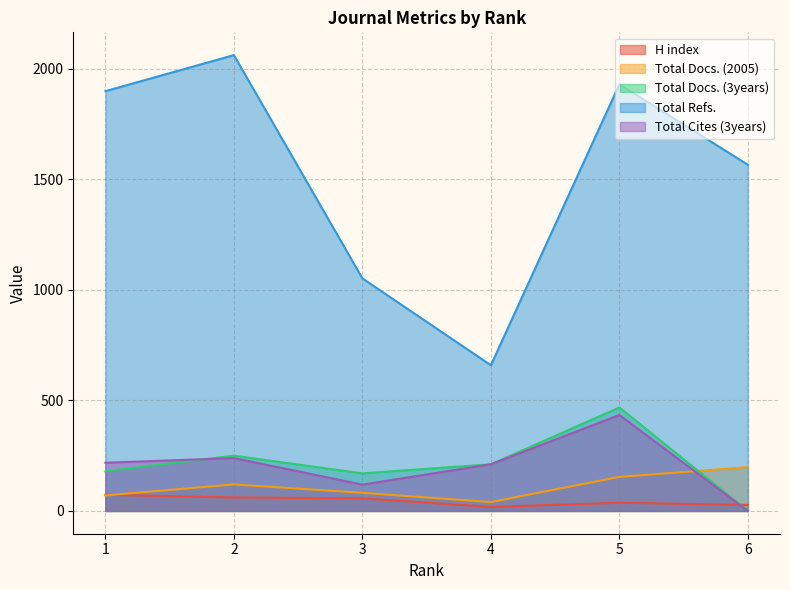

Between 3 and 5, which is larger?

3